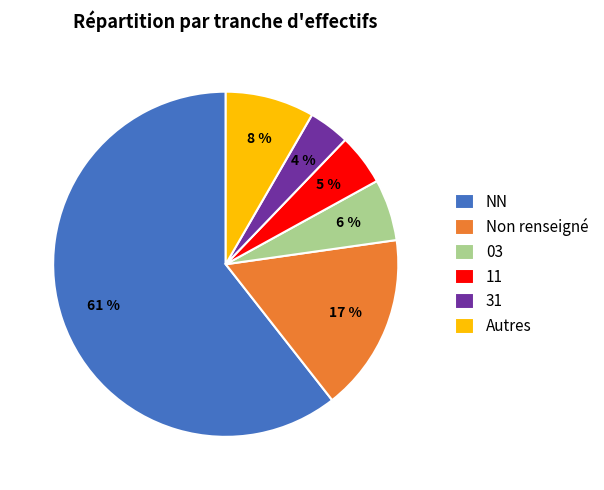

To the nearest percent, what is the average slice percentage?

17%